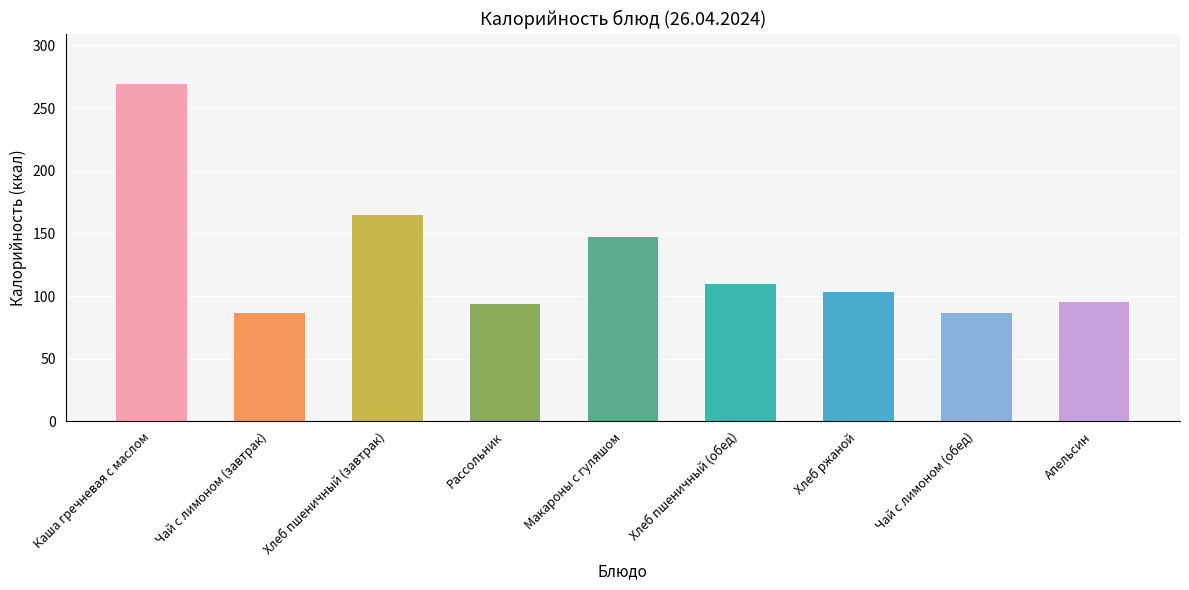

Does the chart contain stacked bars?

No